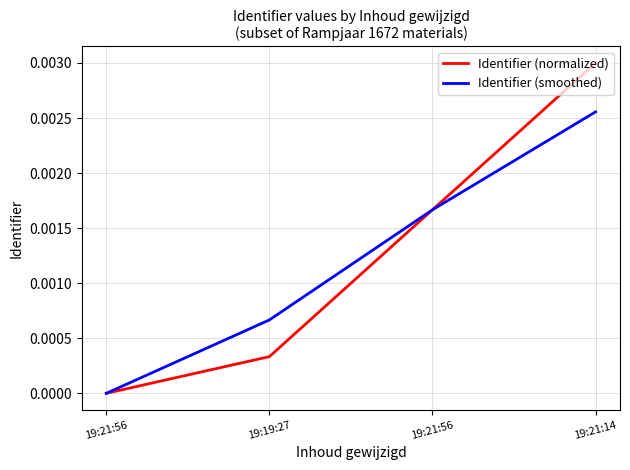

The value of Identifier (normalized) at 19:21:56 is 0.0. True or false?

True